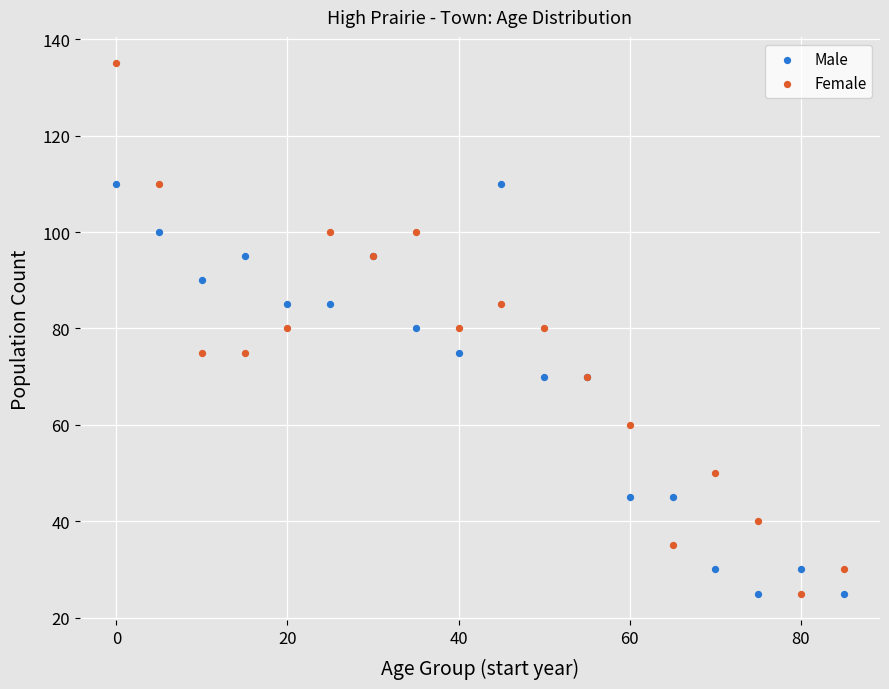

Which series contains the highest Y value?

Female